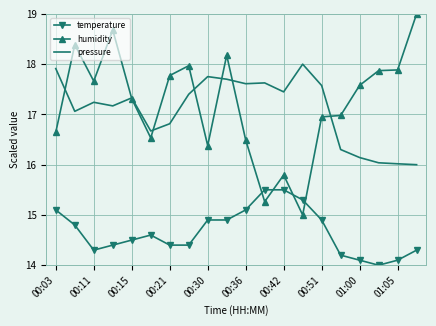

What is the smallest value displayed?

14.0